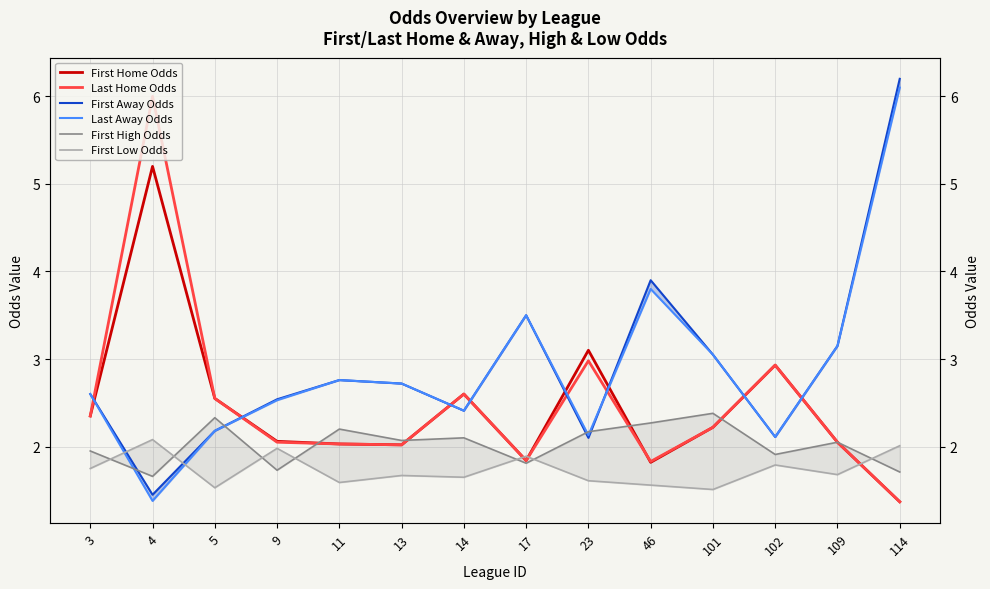

What is the sum of the Last Home Odds values at 109 and 9?

4.1